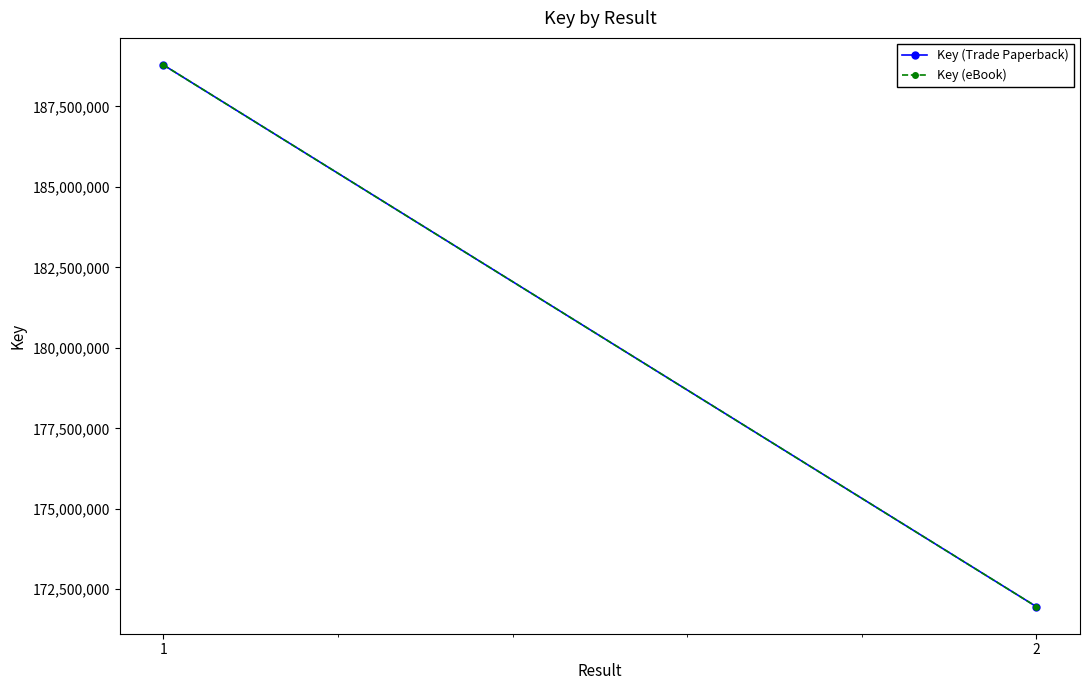

What is the value of the Key (Trade Paperback) point at the 2nd from the left?

171959937